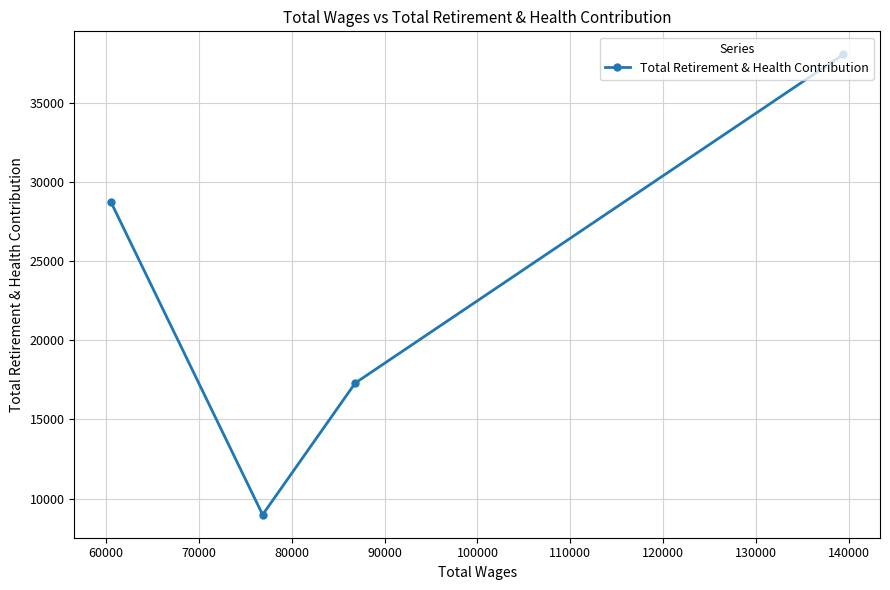

How many data points does each series have?

4